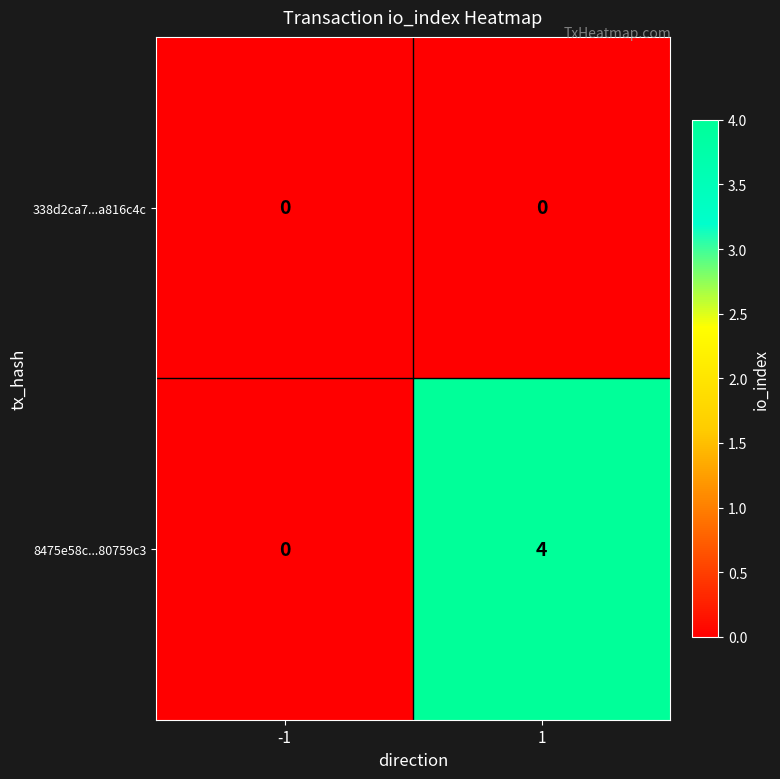

Which series changed the most between -1 and 1?

8475e58c...80759c3